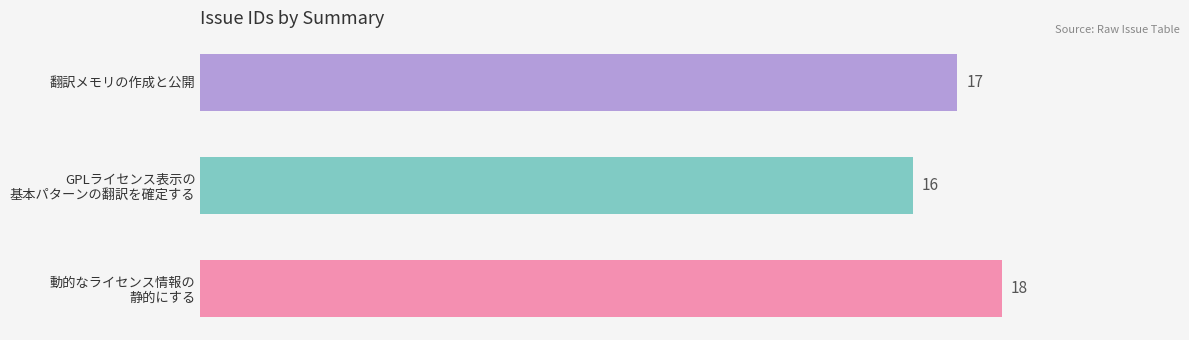

Reading bottom to top, transcribe all the data shown in this chart.

18	16	17